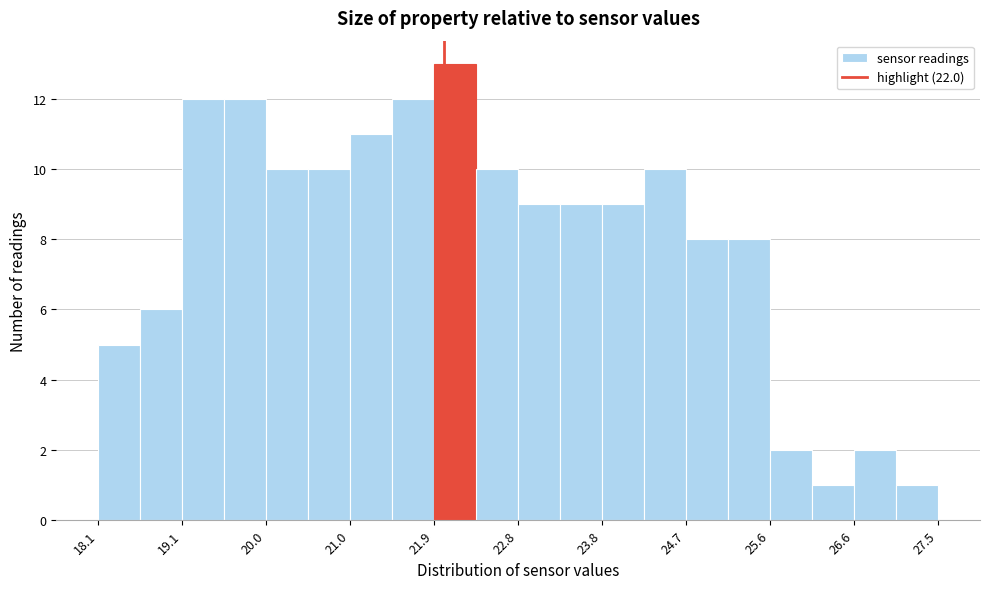

Reading left to right, transcribe this chart: for each bar, give the range it covers on the x-axis and its height. Neither the bar edges nor the heights are printed on the chart, so give them approximately, as read against the axes.

18.2 to 18.6: 5
18.6 to 19.1: 6
19.1 to 19.6: 12
19.6 to 20.0: 12
20.0 to 20.5: 10
20.5 to 21.0: 10
21.0 to 21.4: 11
21.4 to 21.9: 12
21.9 to 22.4: 13
22.4 to 22.8: 10
22.8 to 23.3: 9
23.3 to 23.8: 9
23.8 to 24.2: 9
24.2 to 24.7: 10
24.7 to 25.2: 8
25.2 to 25.6: 8
25.6 to 26.1: 2
26.1 to 26.6: 1
26.6 to 27.0: 2
27.0 to 27.5: 1